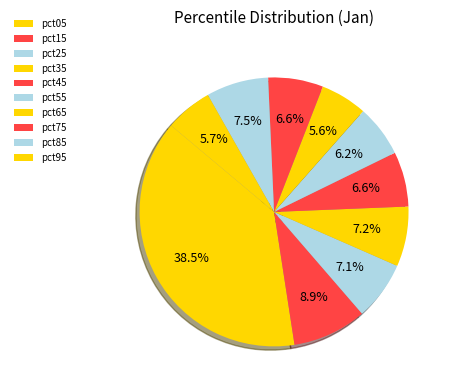

Approximately how many times larger is the value at pct35 compared to pct05?

0.2